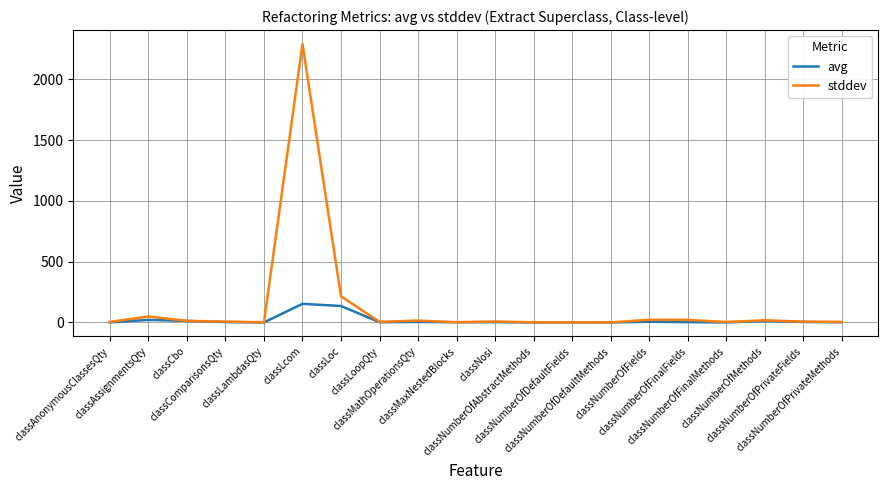

Which series has the largest total across all categories?

stddev